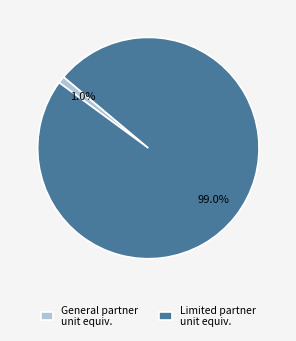

Rank the categories by value from highest to lowest.

Limited partner unit equiv., General partner unit equiv.